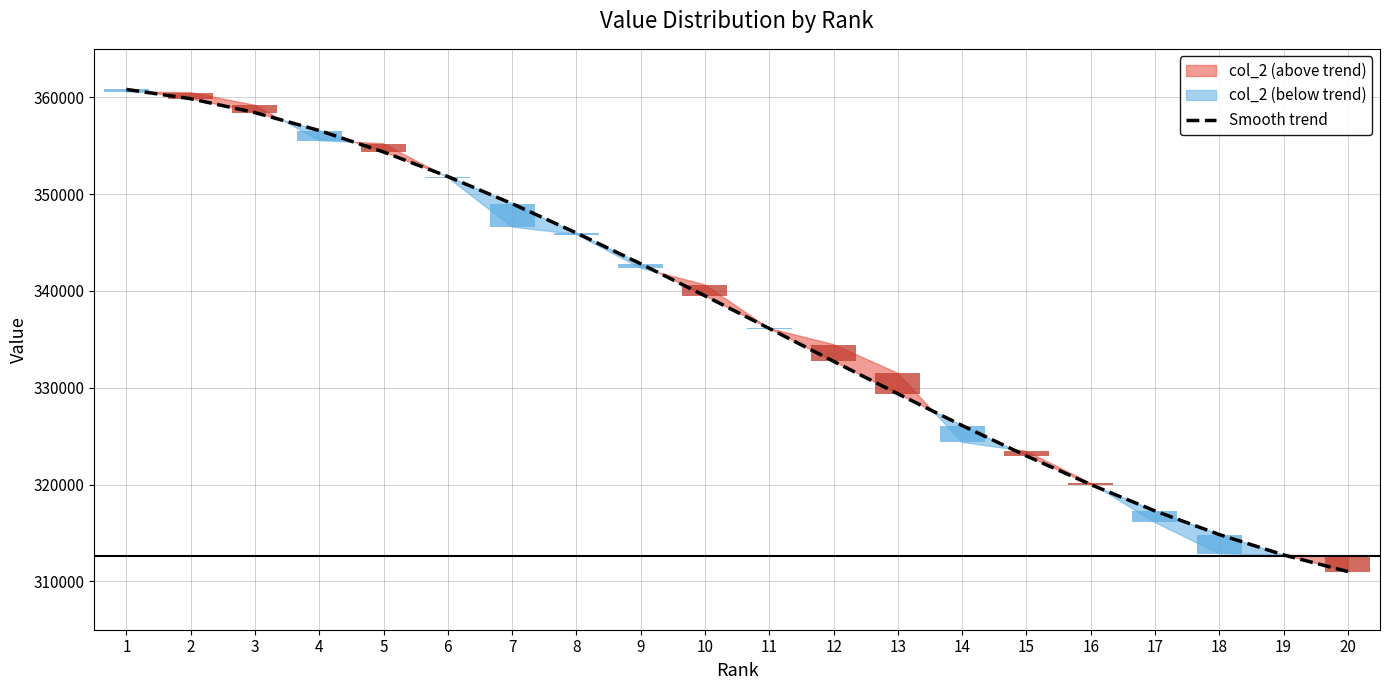

What is the sum of all values?

6742132.0